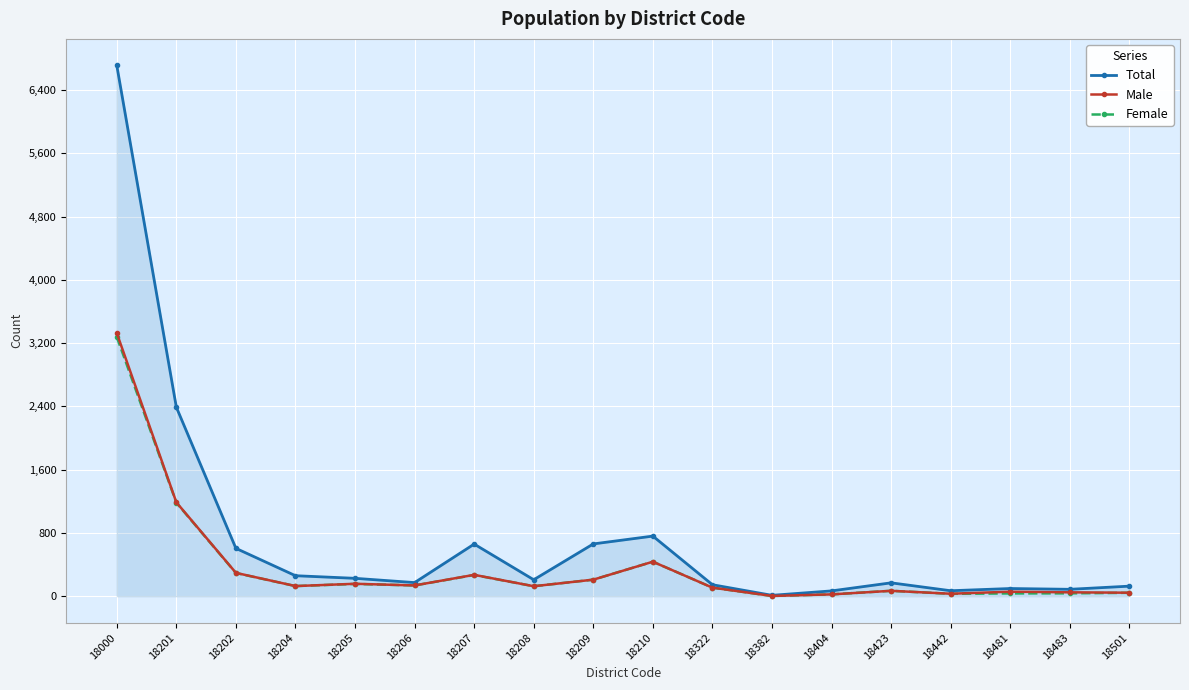

Which series has the largest total across all categories?

Total